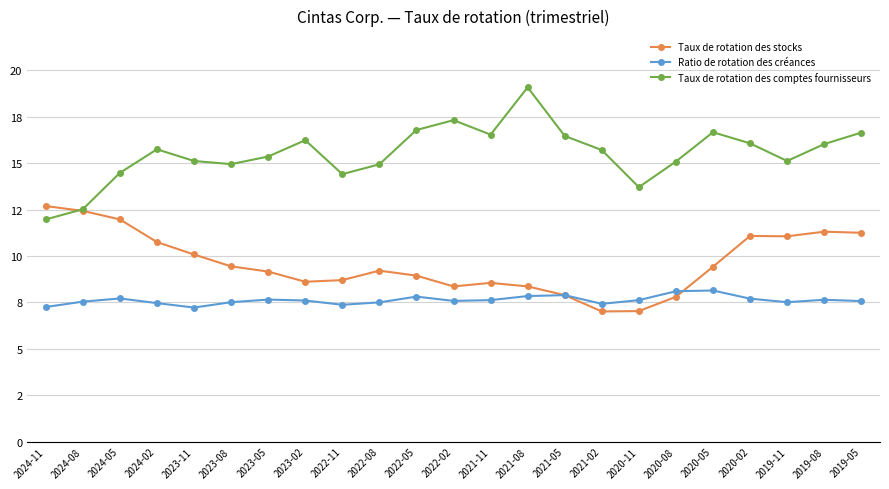

Where does the Taux de rotation des stocks series first go above 9?

2024-11